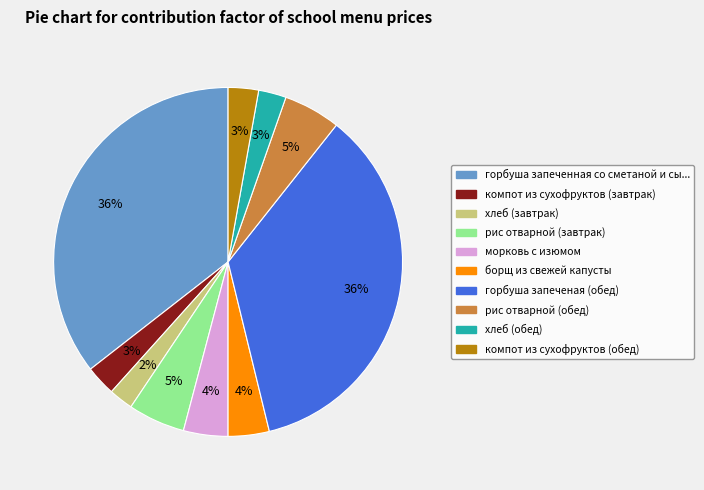

Is there a majority slice in this chart?

No